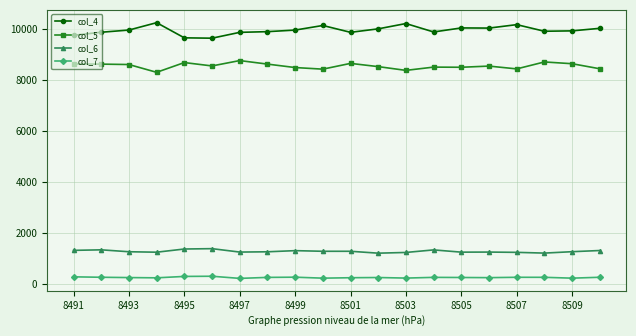

What is the sum of all col_6 values?

25835